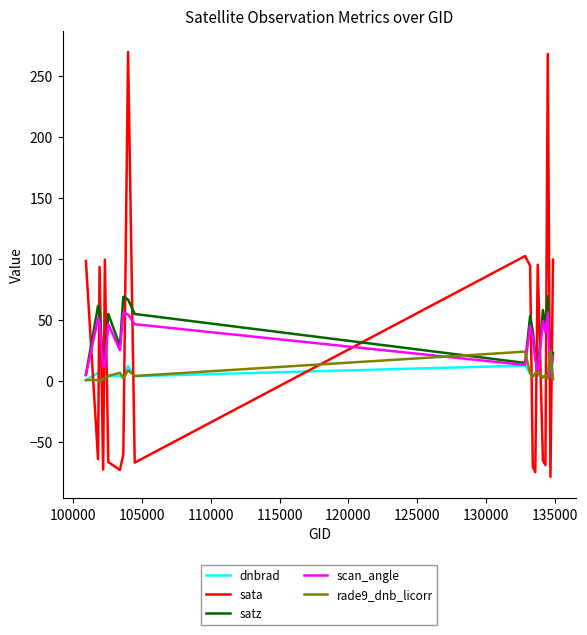

True or false: dnbrad has more than 1 points higher than both neighbors.

True